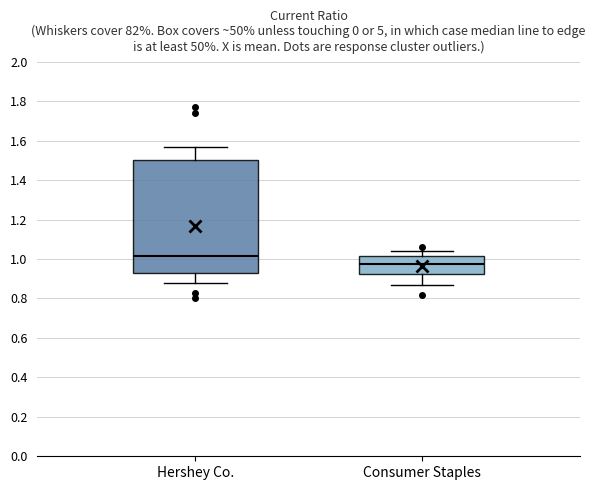

Which box is the tallest, from its lower edge to its upper edge?

Hershey Co.